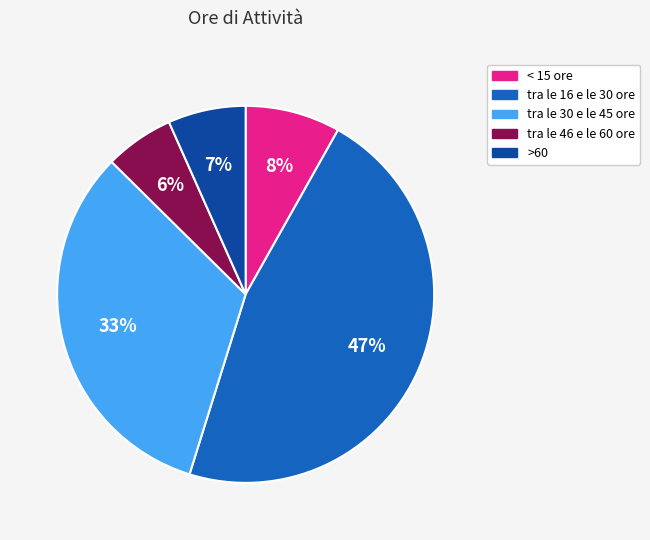

Do tra le 46 e le 60 ore and >60 together represent more than half of the pie?

No